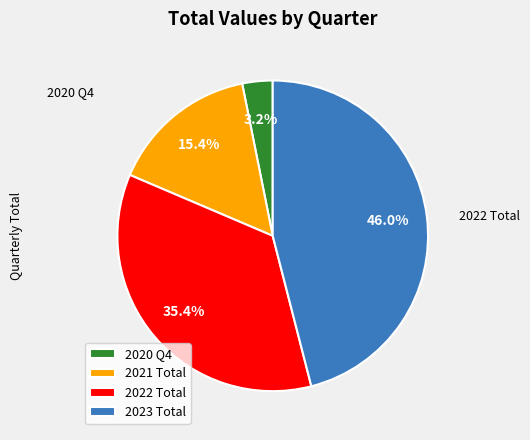

Which has a higher value, 2022 Total or 2023 Total?

2023 Total